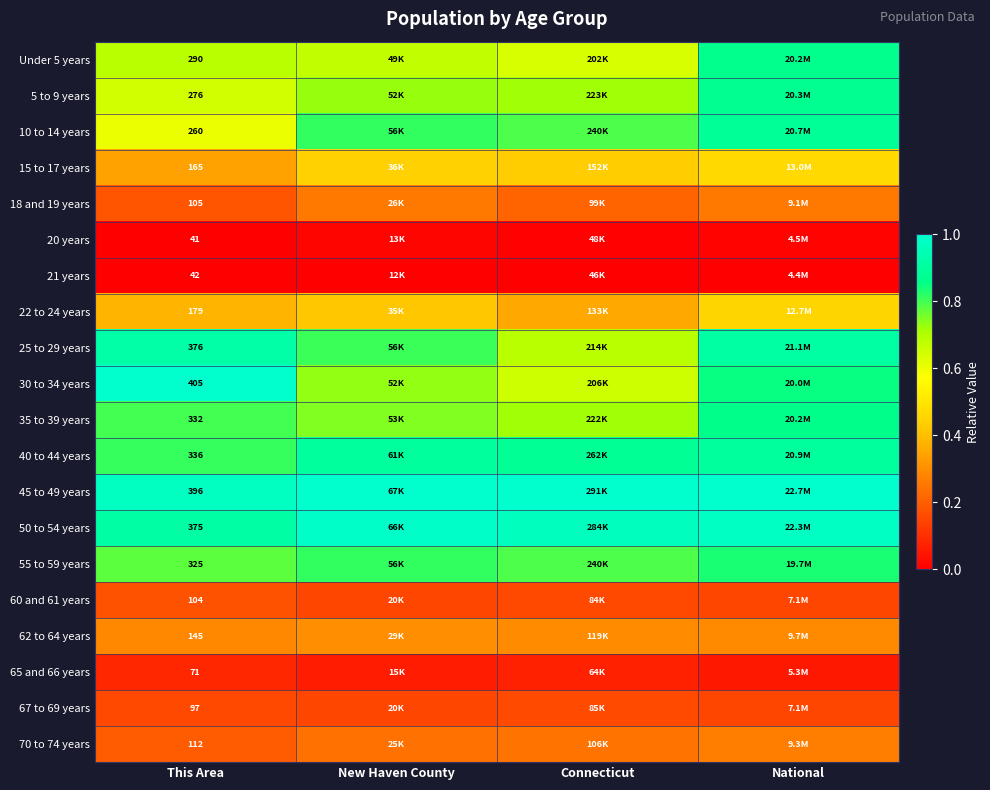

Read the 35 to 39 years value at This Area.

0.8